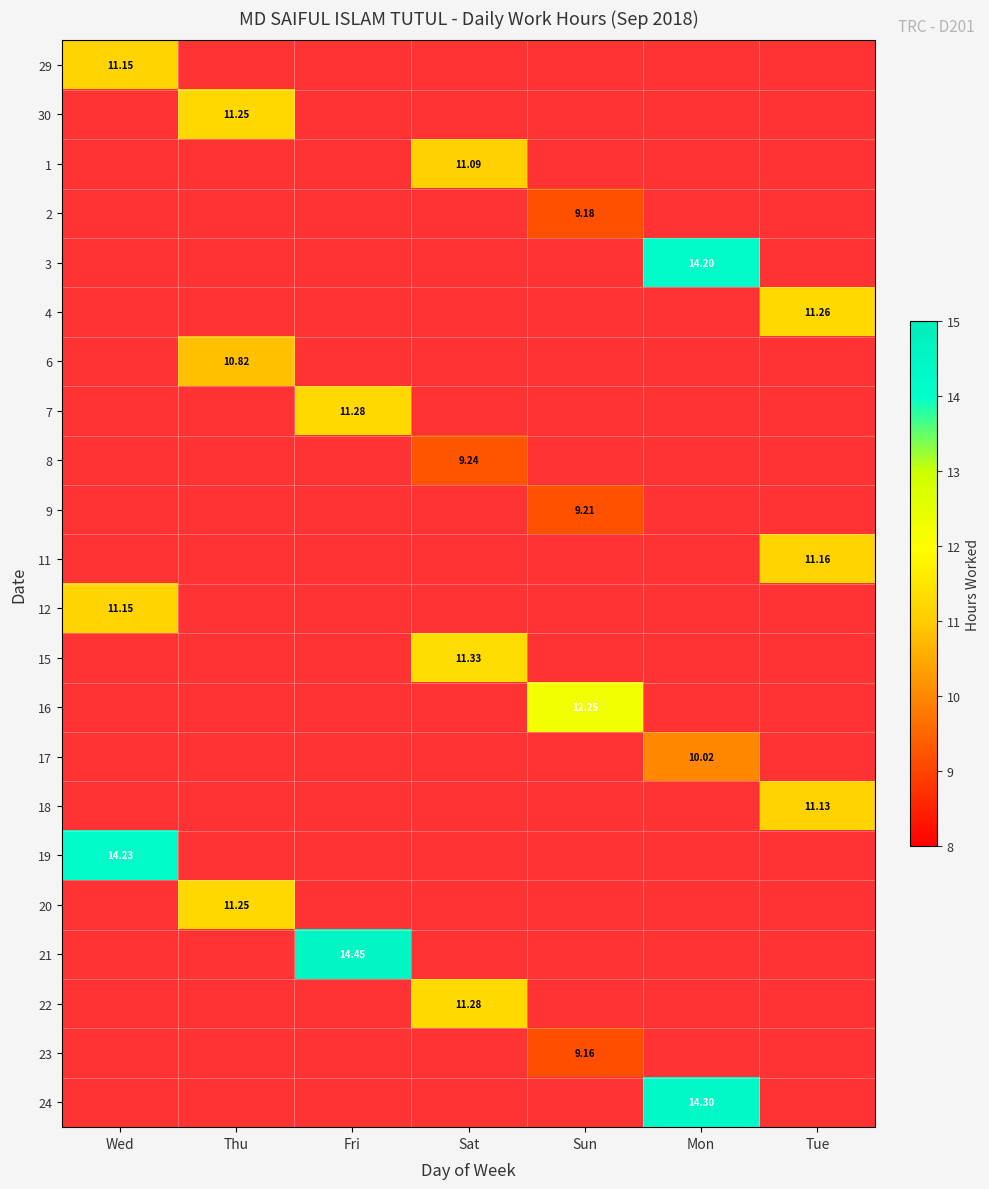

How many series are shown in this chart?

22